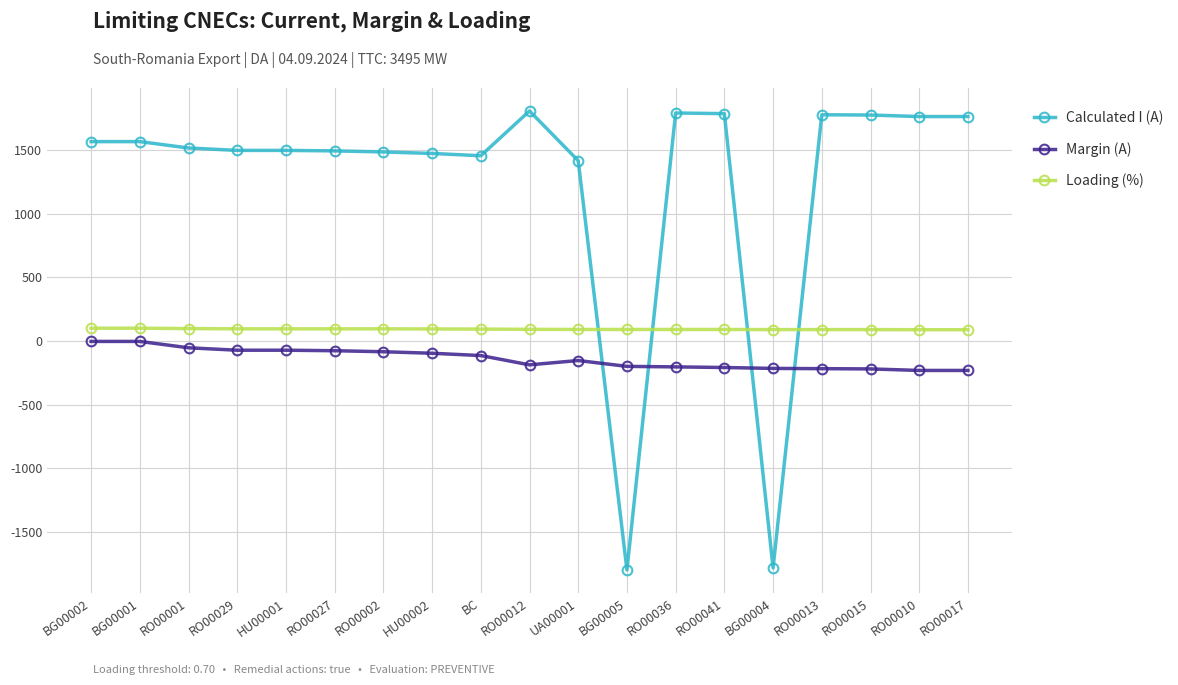

True or false: Calculated I (A) has more than 2 interior local peaks.

True